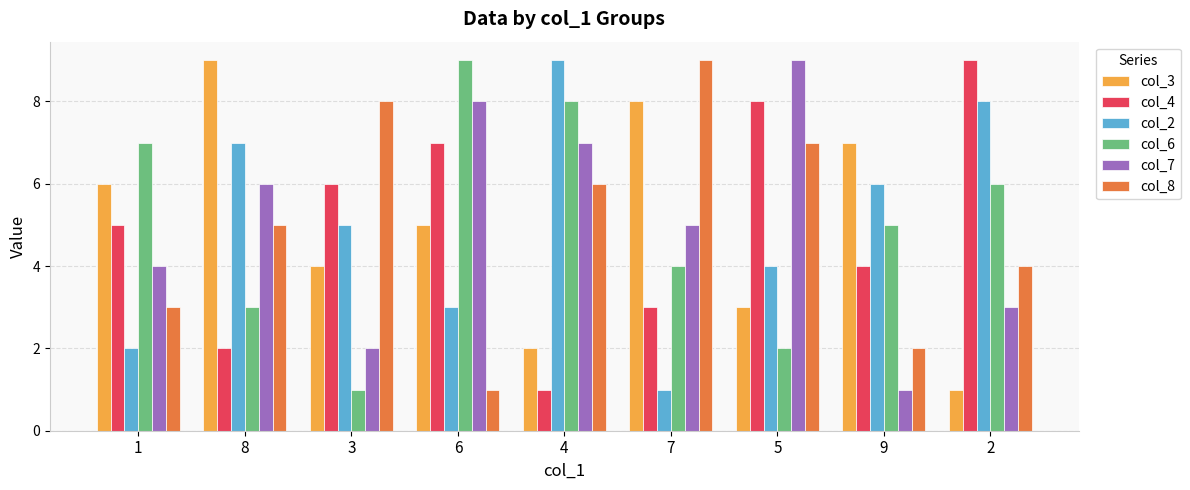

What is the smallest value displayed?

1